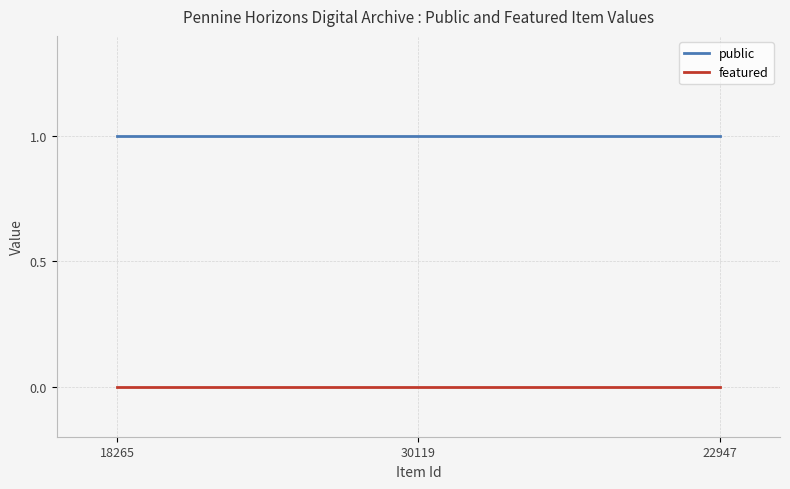

Which series has the largest total across all categories?

public